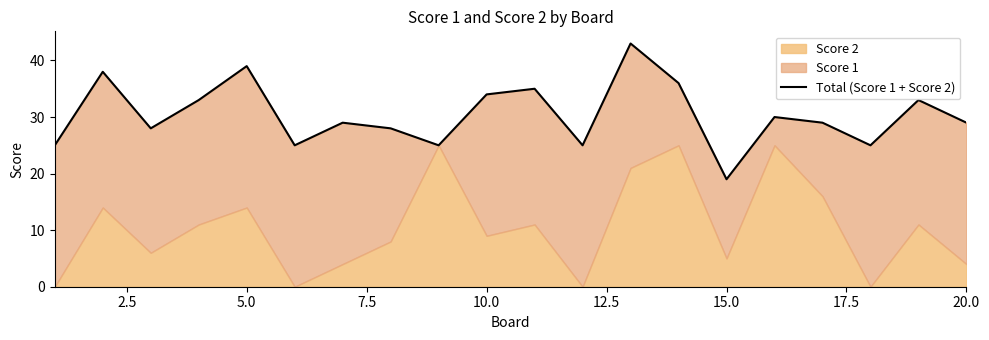

What is the value of the 1st point from the left?

25